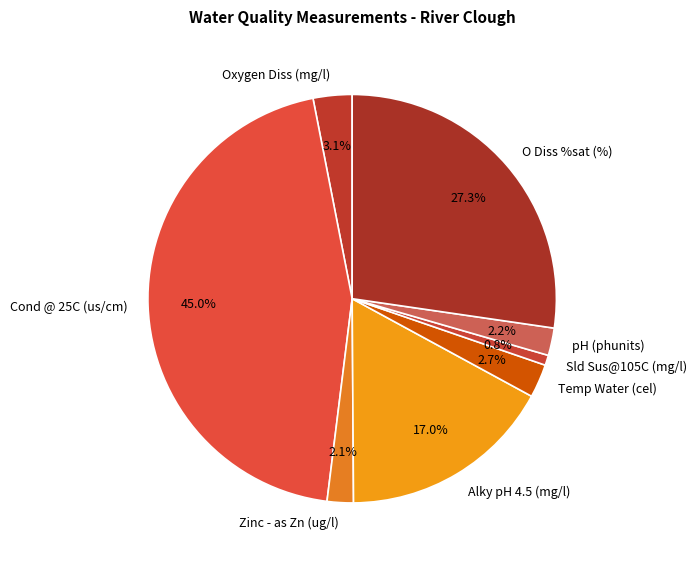

To the nearest percent, what is the difference between the largest and smallest slice percentages?

44%